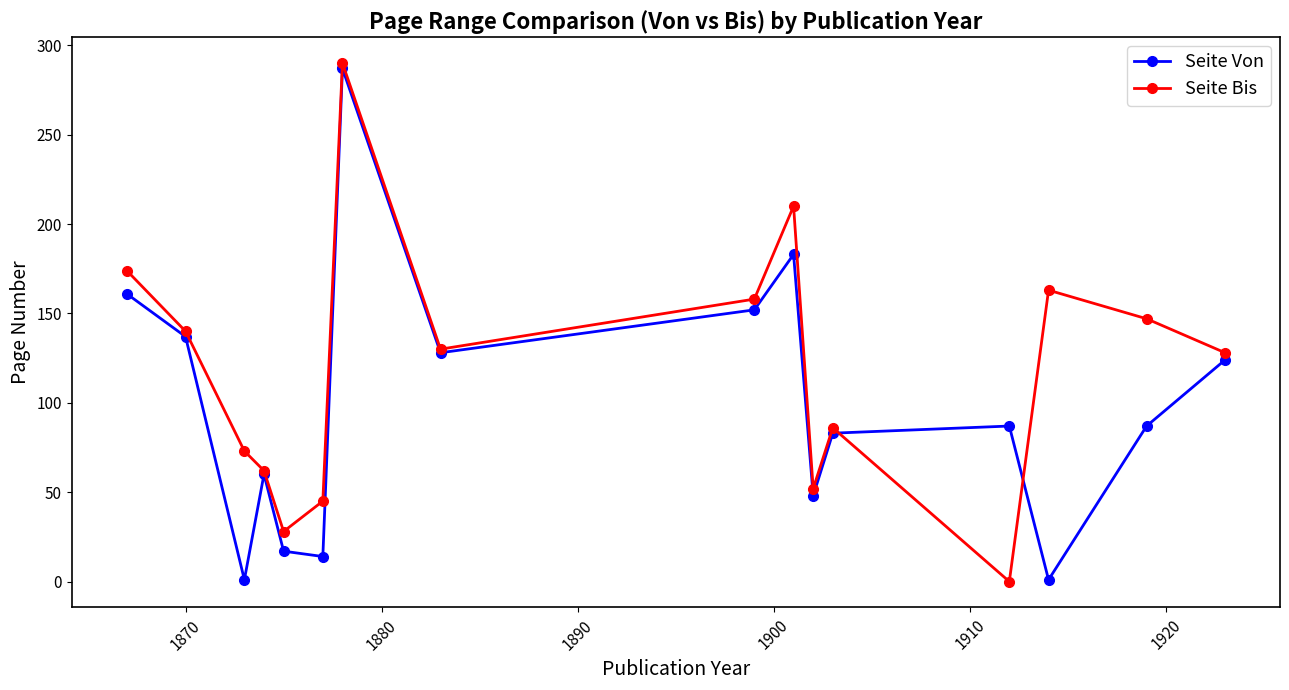

List the series in order of their overall mean, highest first.

Seite Bis, Seite Von